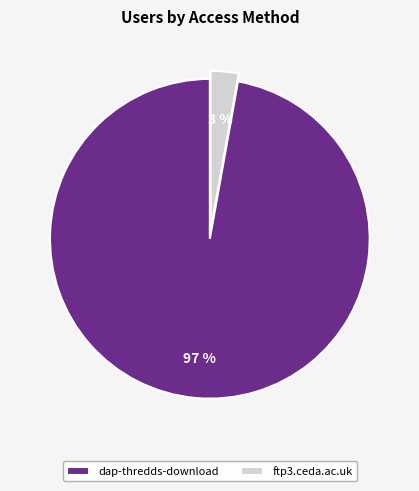

To the nearest percent, what percentage of the pie is dap-thredds-download?

97%